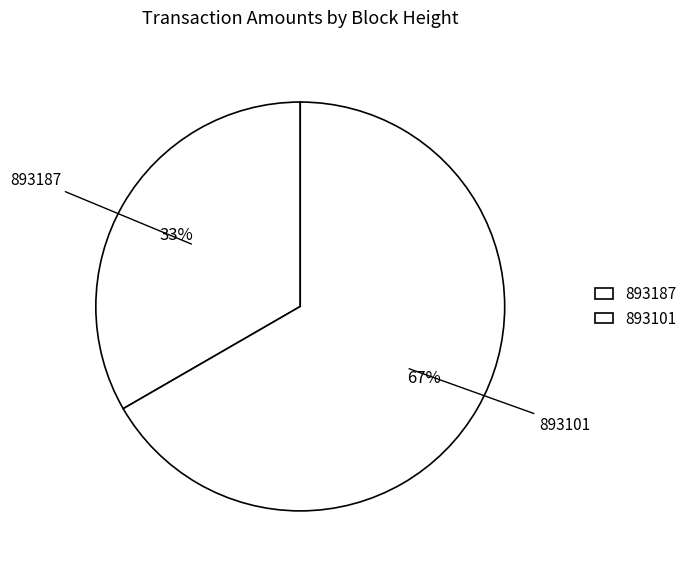

To the nearest percent, what is the average slice percentage?

50%